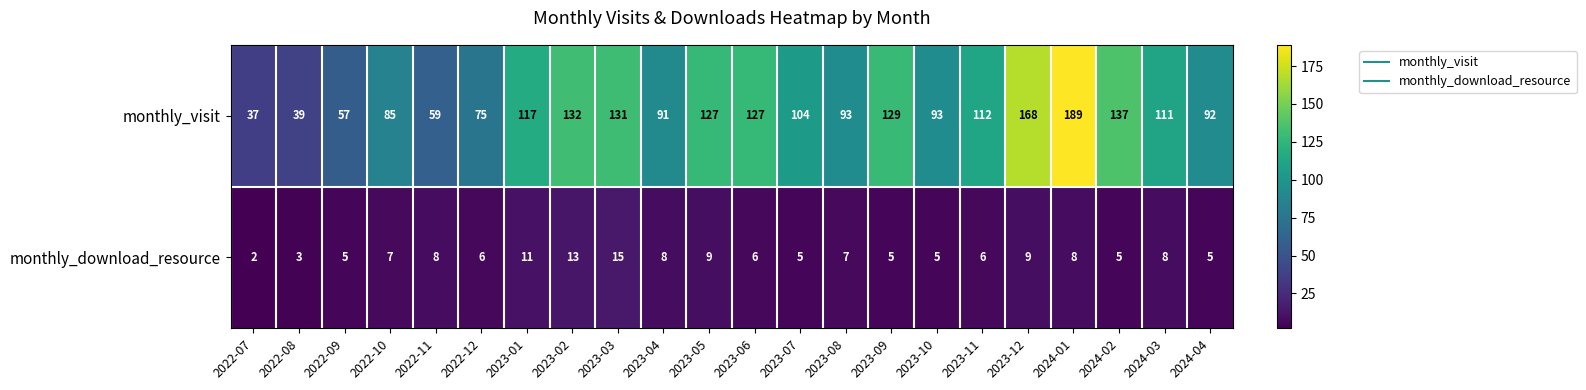

What is the sum of the monthly_download_resource values at 2024-01 and 2022-12?

14